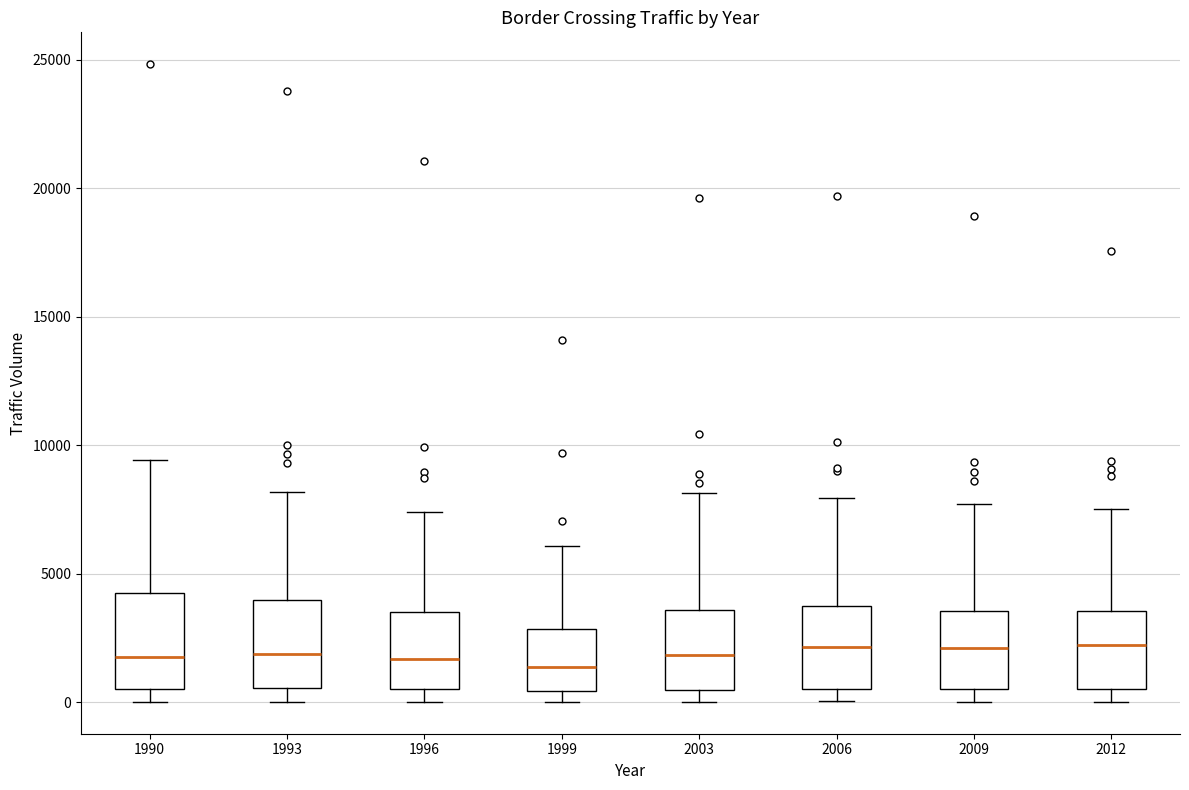

Where does the upper whisker of the box at x = 2012 end on the y-axis? The values are not printed on the chart, so give them approximately, as read against the axis.

7500